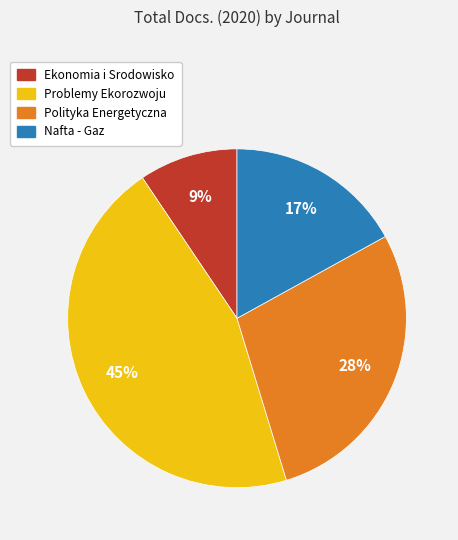

Is it true that Polityka Energetyczna is 28% of the pie?

True